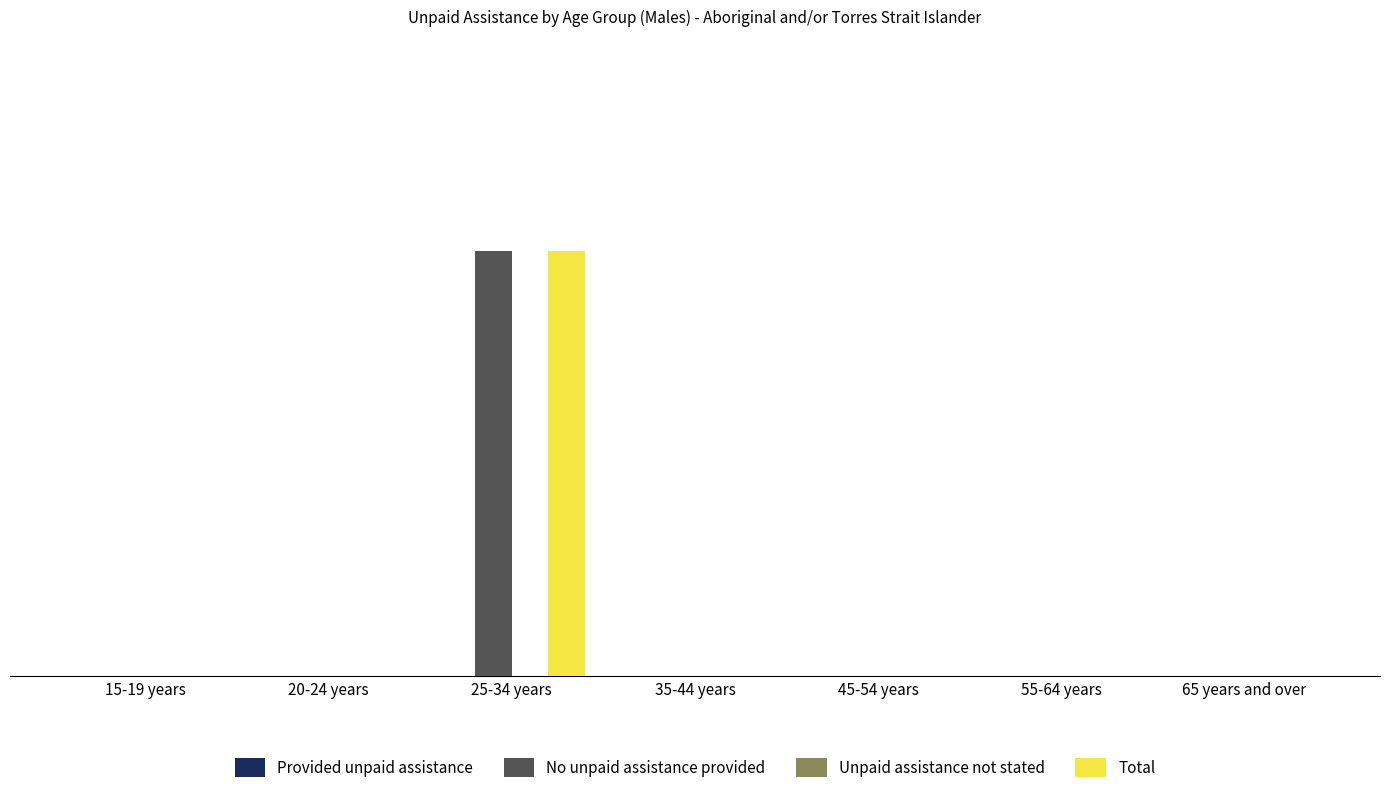

Rank the categories by Total value from lowest to highest.

15-19 years, 20-24 years, 35-44 years, 45-54 years, 55-64 years, 65 years and over, 25-34 years